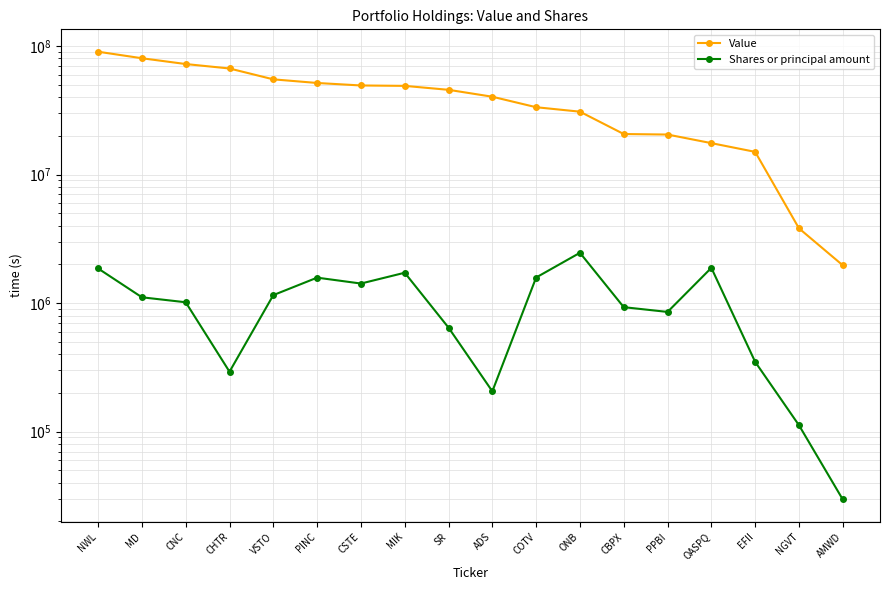

How many series are shown in this chart?

2